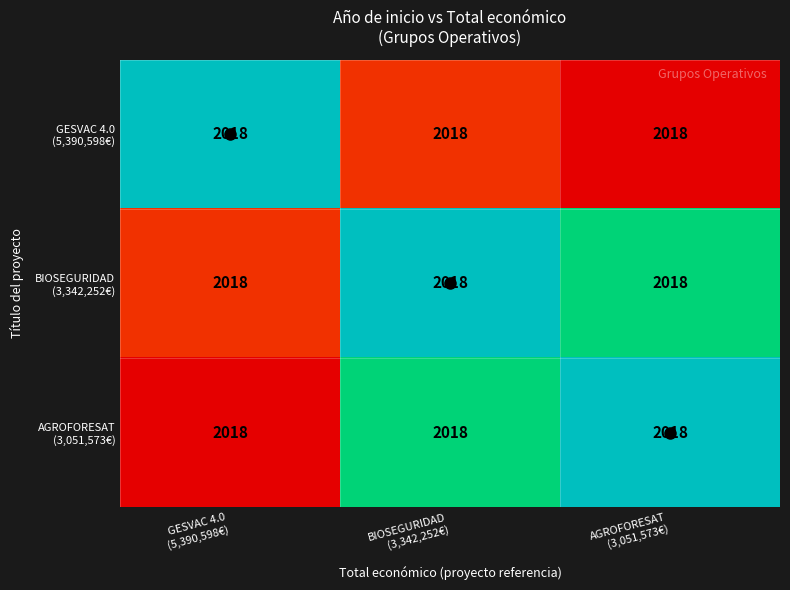

Which has a higher value, AGROFORESAT
(3,051,573€) or BIOSEGURIDAD
(3,342,252€)?

BIOSEGURIDAD
(3,342,252€)